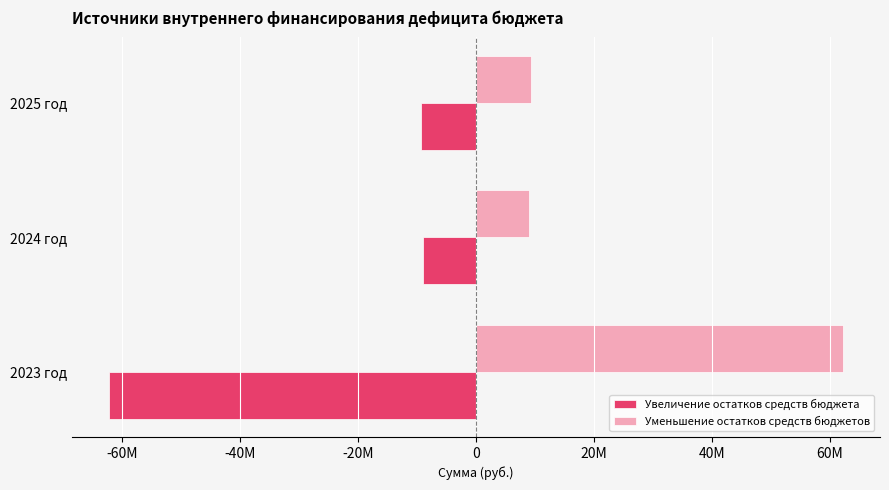

Reading left to right, transcribe all the data shown in this chart.

Увеличение остатков средств бюджета: -62251085	-8999275	-9361351
Уменьшение остатков средств бюджетов: 62251085	8999275	9361351